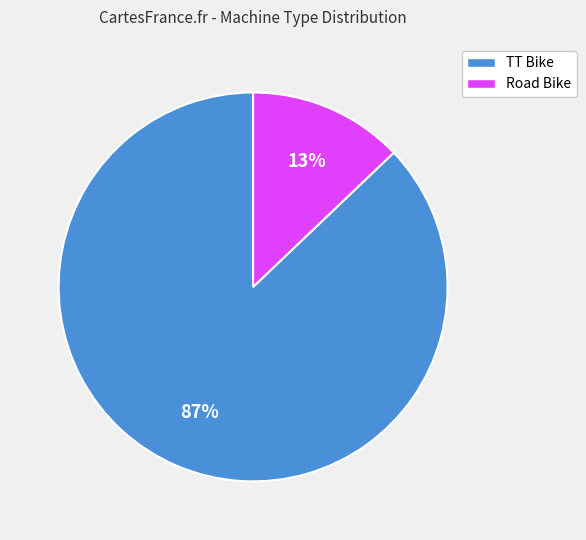

Between Road Bike and TT Bike, which is larger?

TT Bike